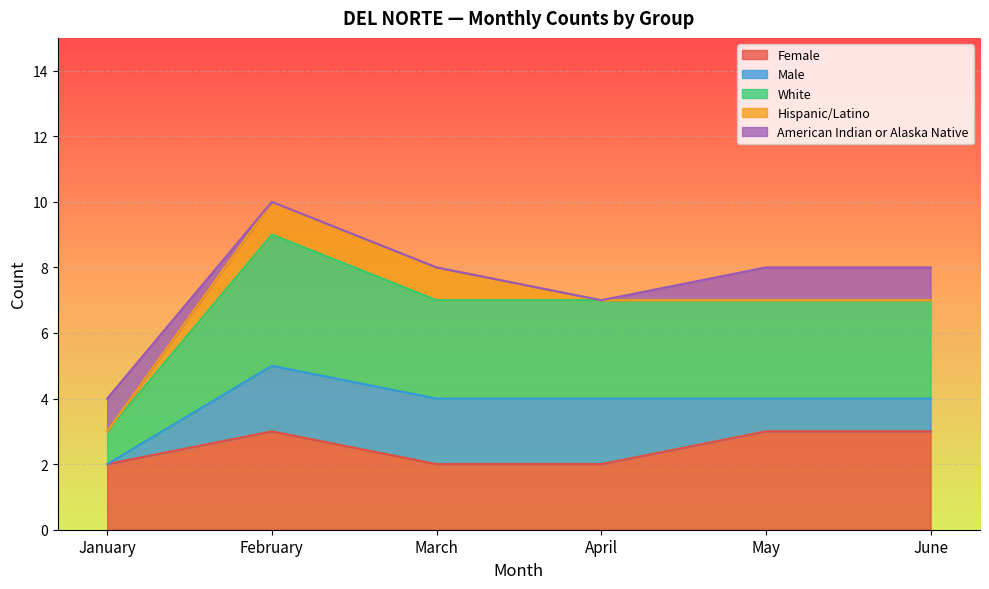

True or false: White and Female cross at least once.

True